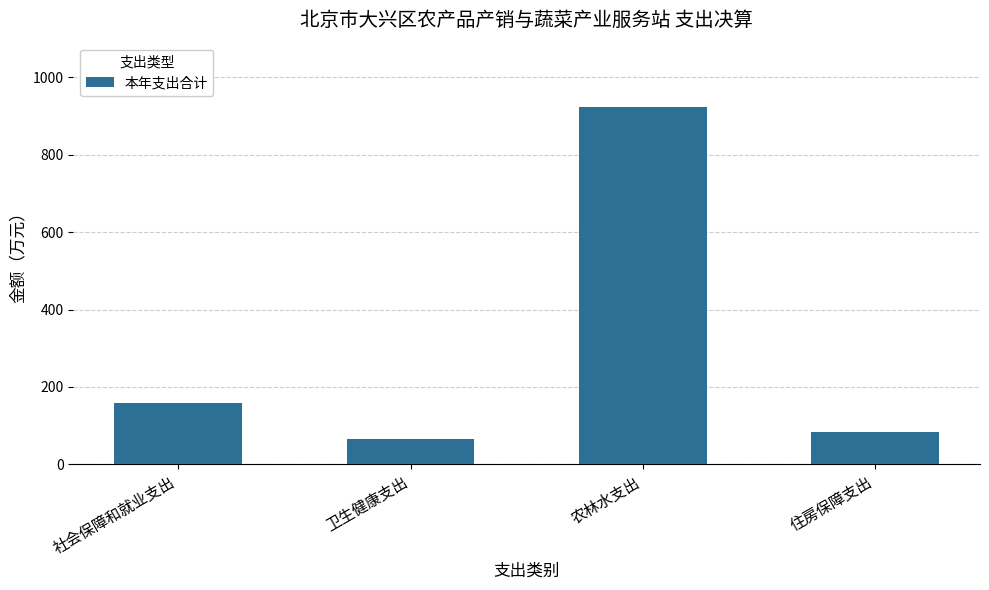

Which category has the highest value across all series?

农林水支出